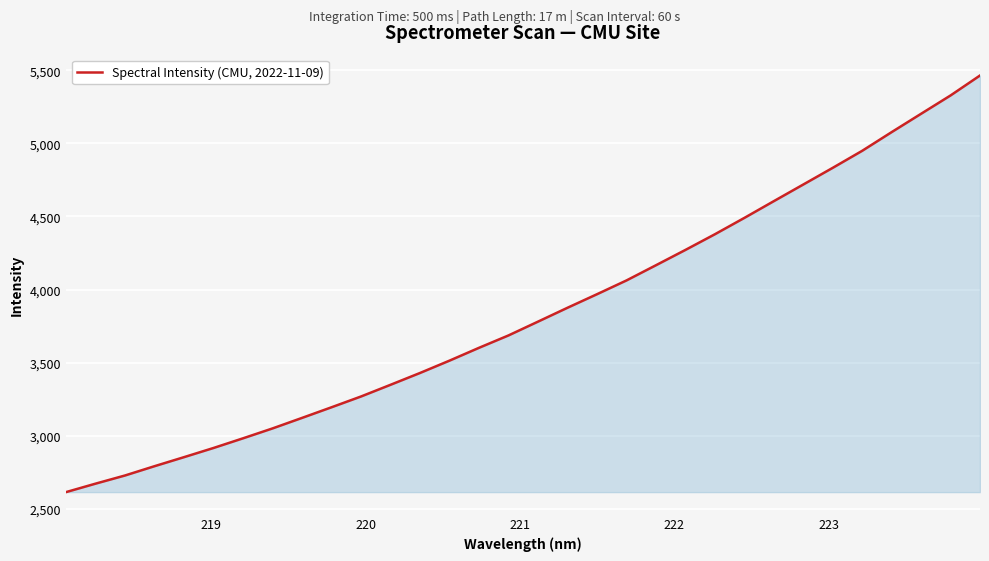

Count the number of categories in the chart.

32